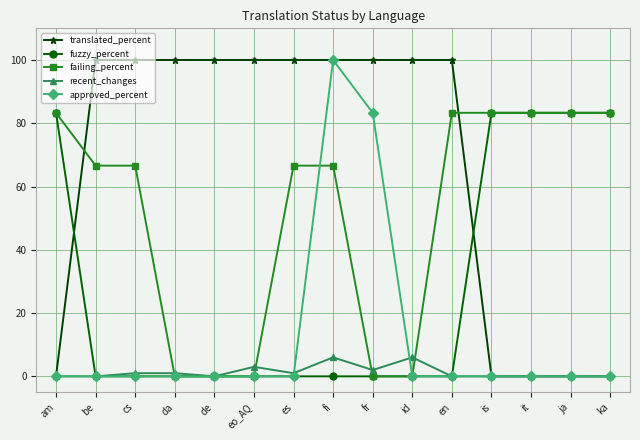

Count the translated_percent values in the range 0 to 100.

15